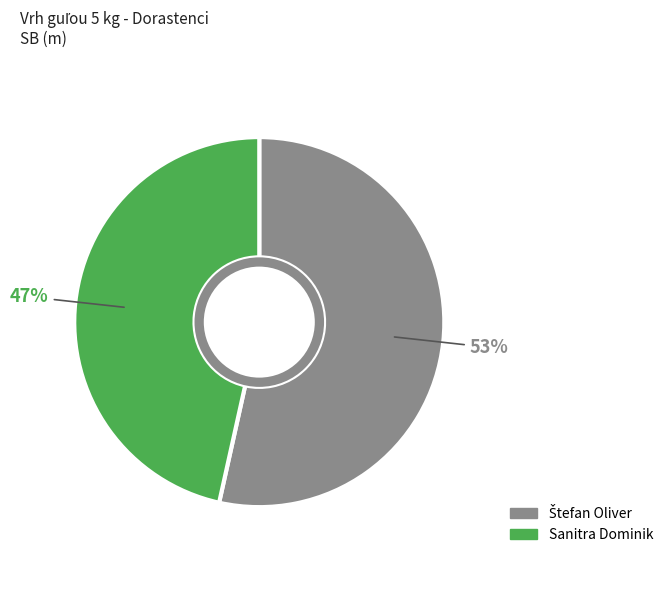

True or false: Sanitra Dominik accounts for 47% of the total.

True